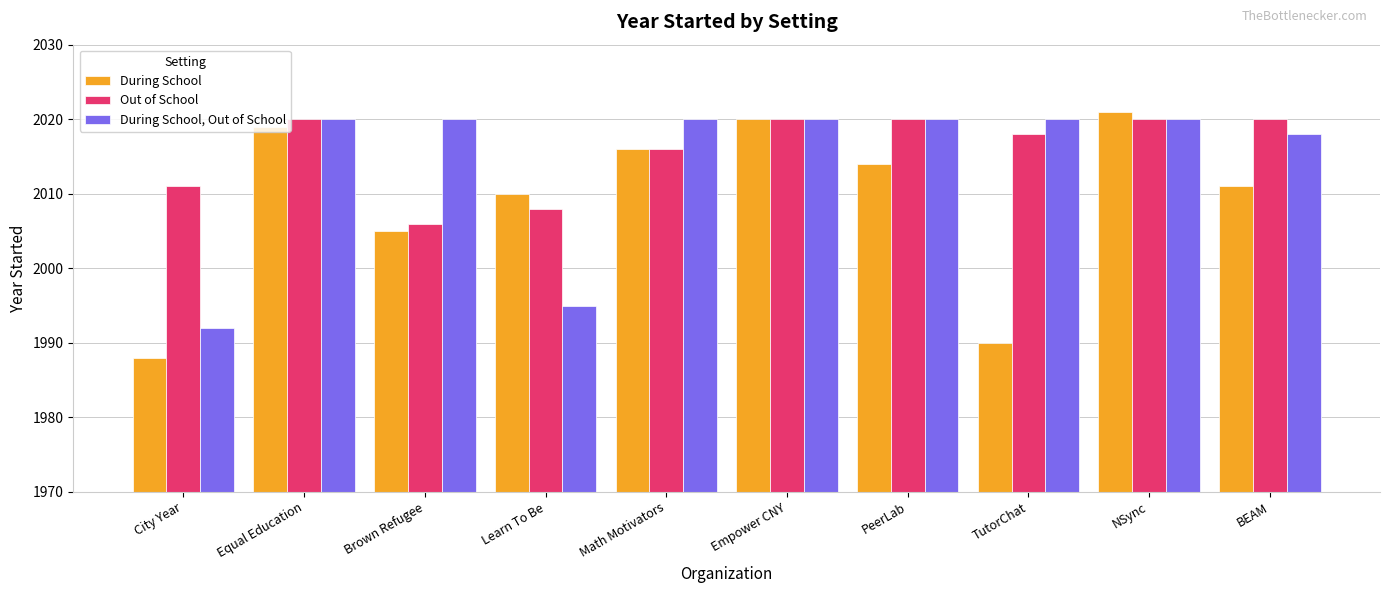

Are the bars horizontal?

No